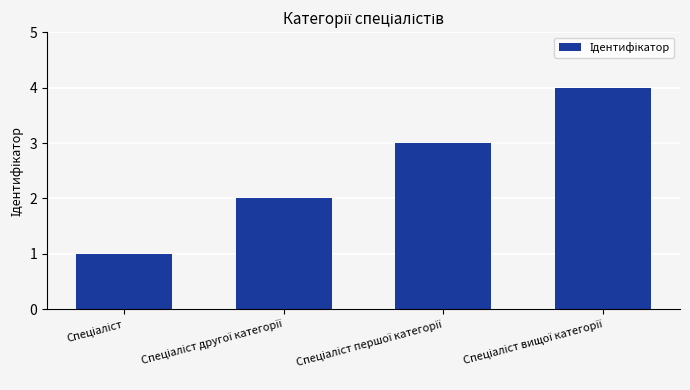

What is the sum of all values?

10